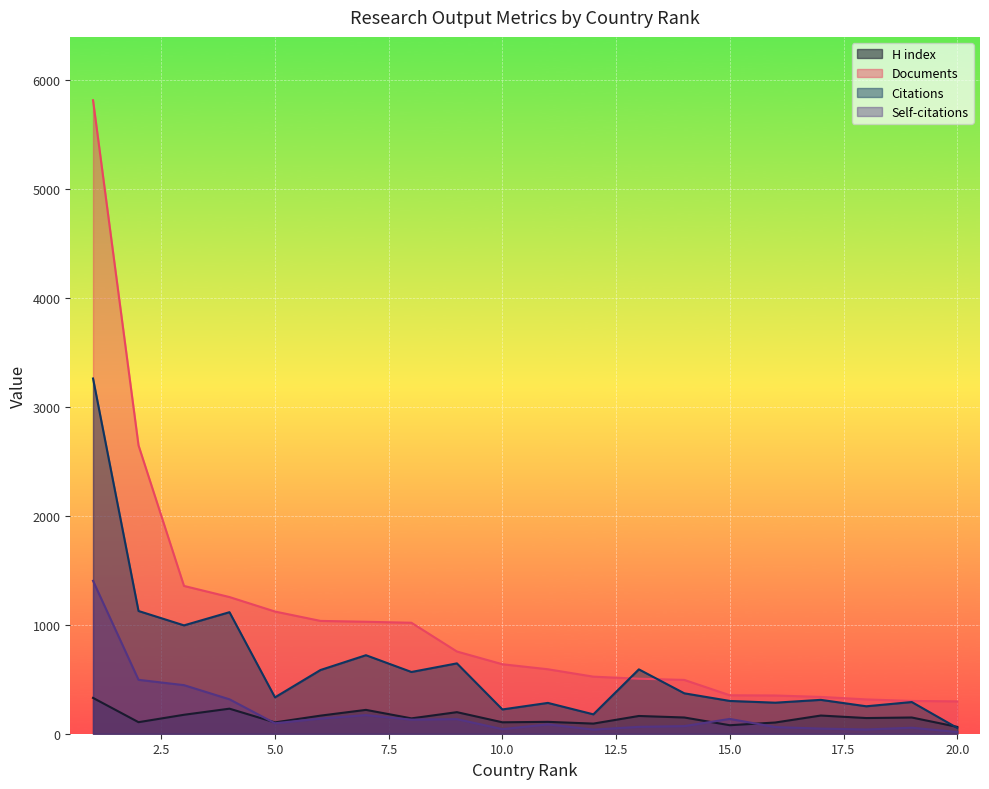

Is it true that Self-citations equals 124 at 11?

False